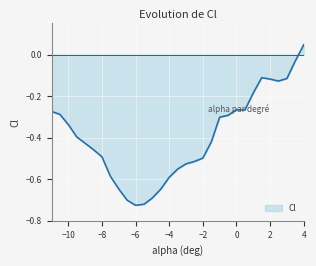

What is the difference between the maximum and minimum values?

0.8